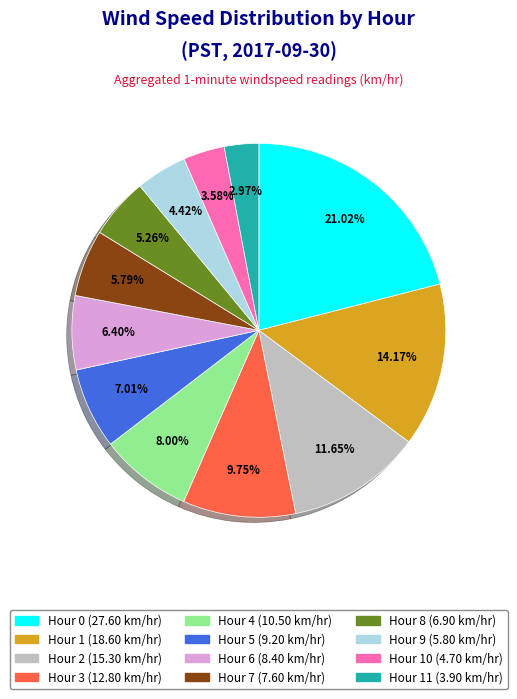

How many segments does this pie chart have?

12